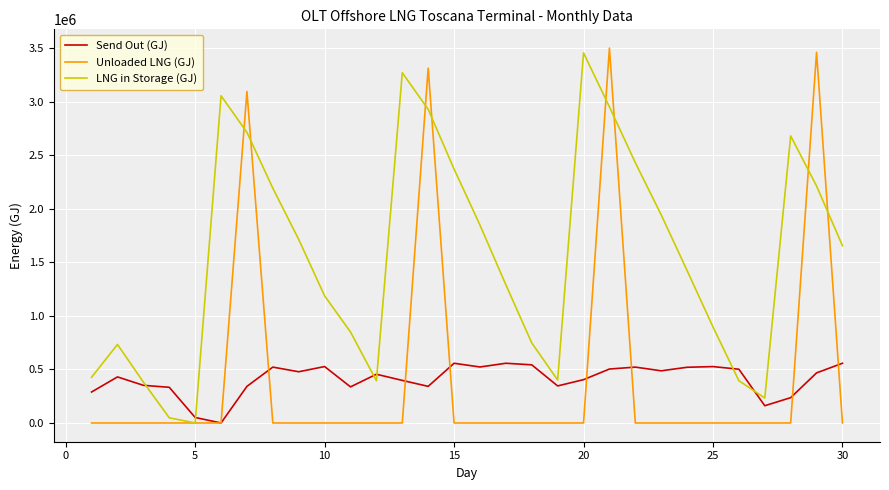

What is the maximum value shown in the chart?

3503119.2